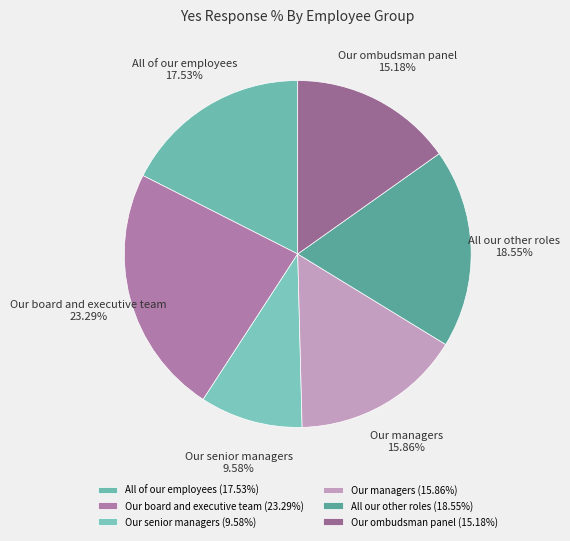

The Our senior managers slice represents 4% of the pie. True or false?

False